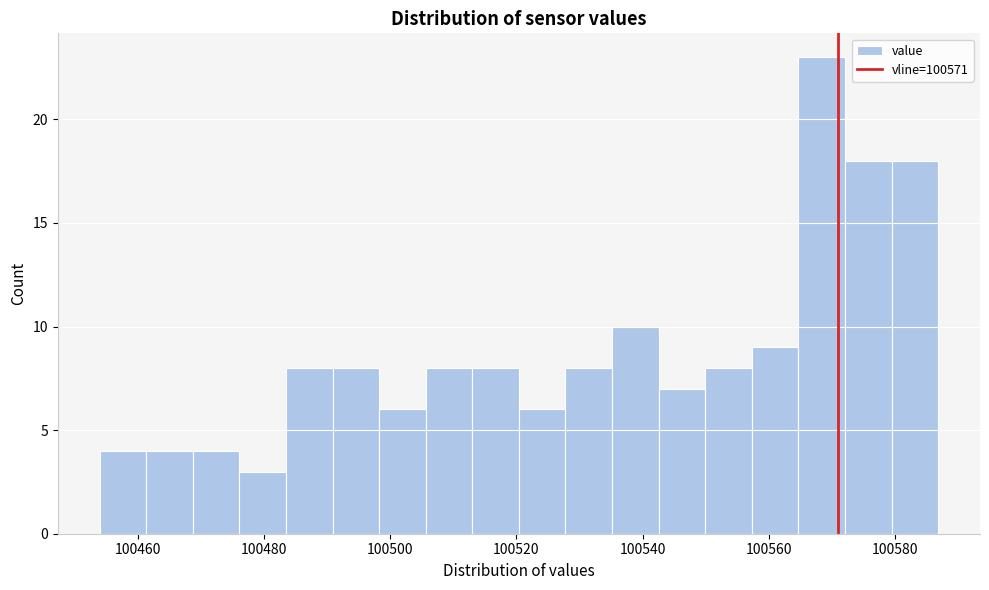

Around what value on the x-axis is the tallest bar? Give the approximate position of its centre, as read against the axis.

100568